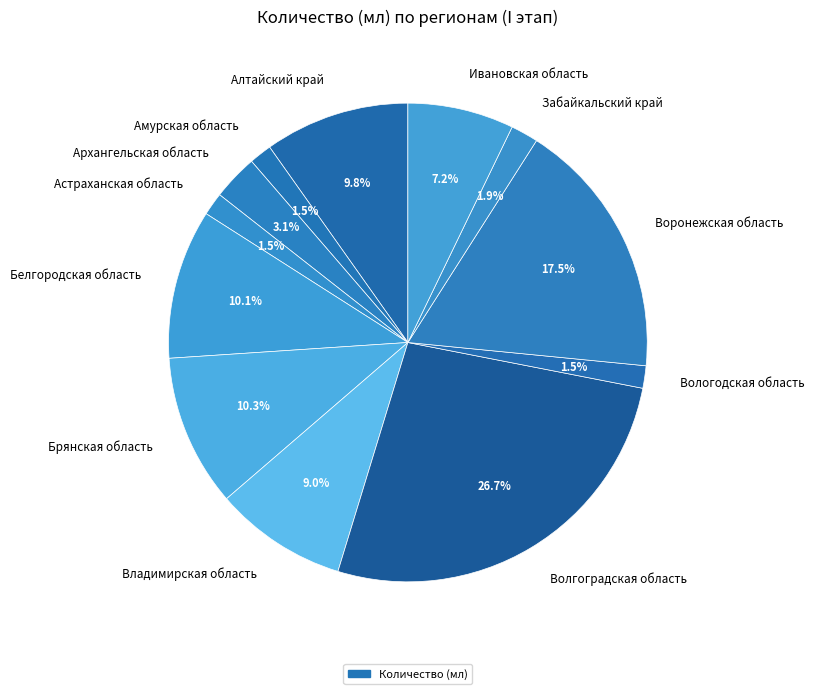

To the nearest percent, what is the average slice percentage?

8%